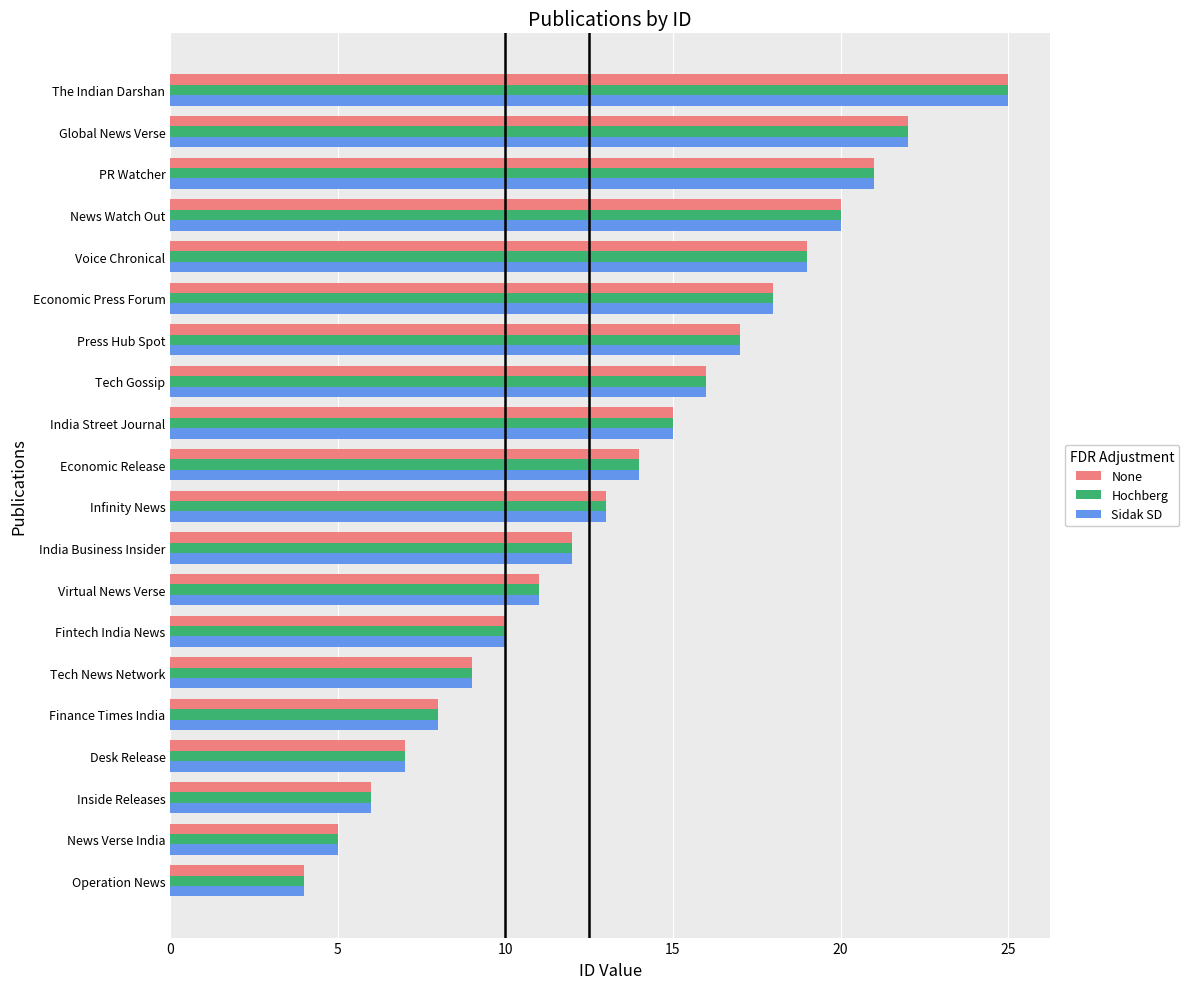

What are all the series names shown in the legend?

None, Hochberg, Sidak SD